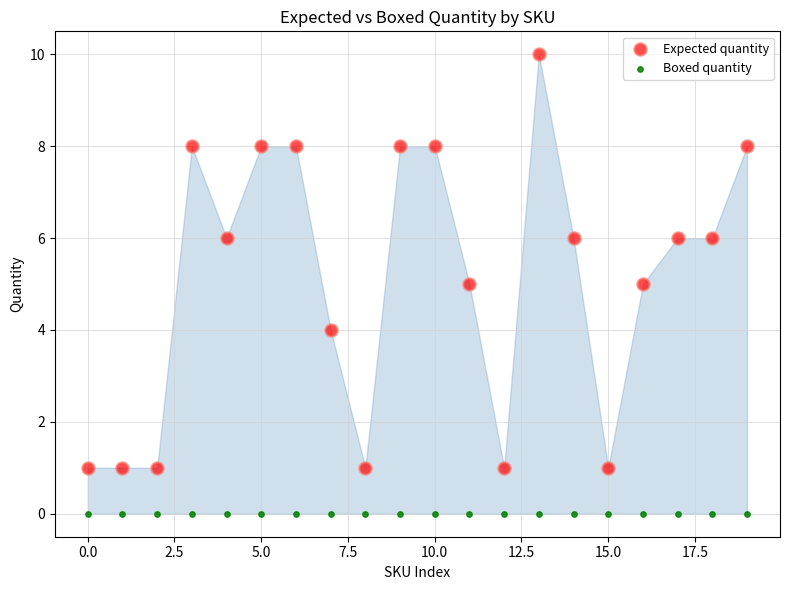

Which series contains the highest Y value?

Expected quantity